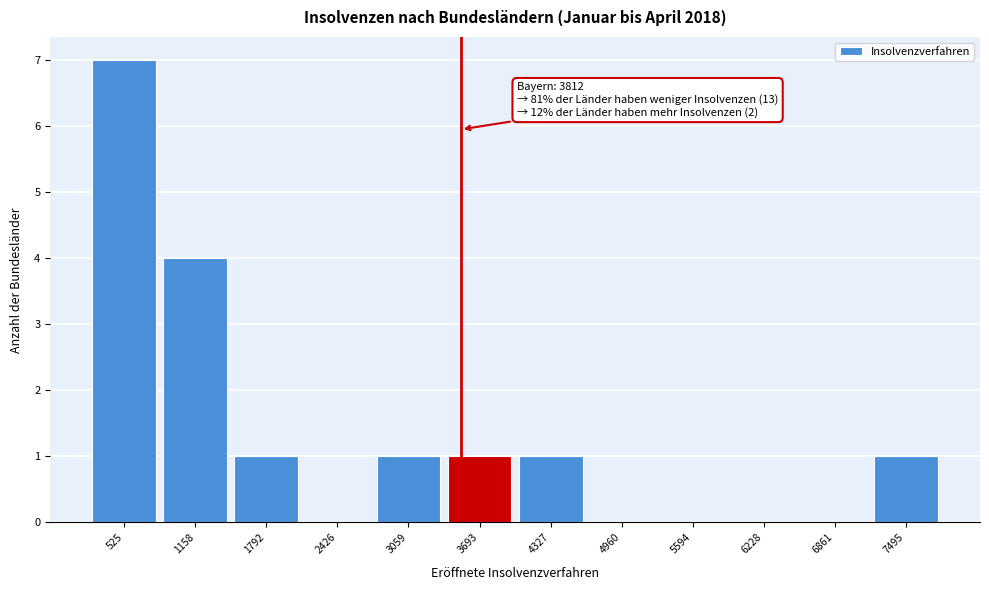

Reading left to right, list all the values displayed in this chart.

525=7	1158=4	1792=1	2426=0	3059=1	3693=1	4327=1	4960=0	5594=0	6228=0	6861=0	7495=1